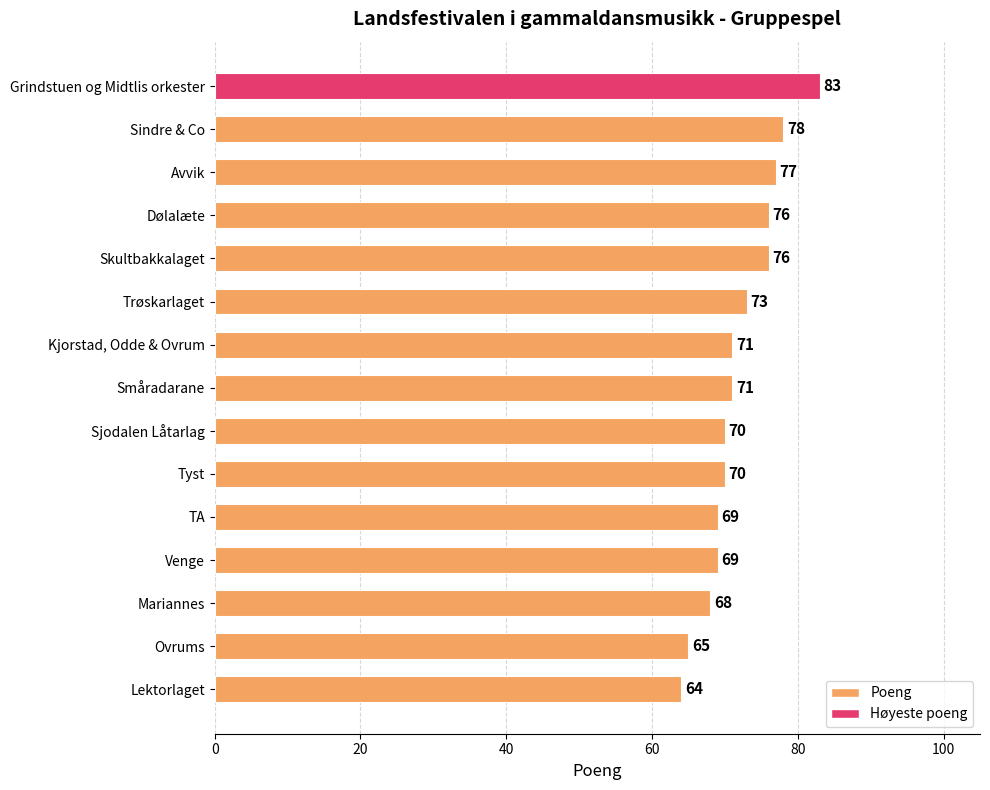

What is the label of the 1st bar from the bottom?

Lektorlaget